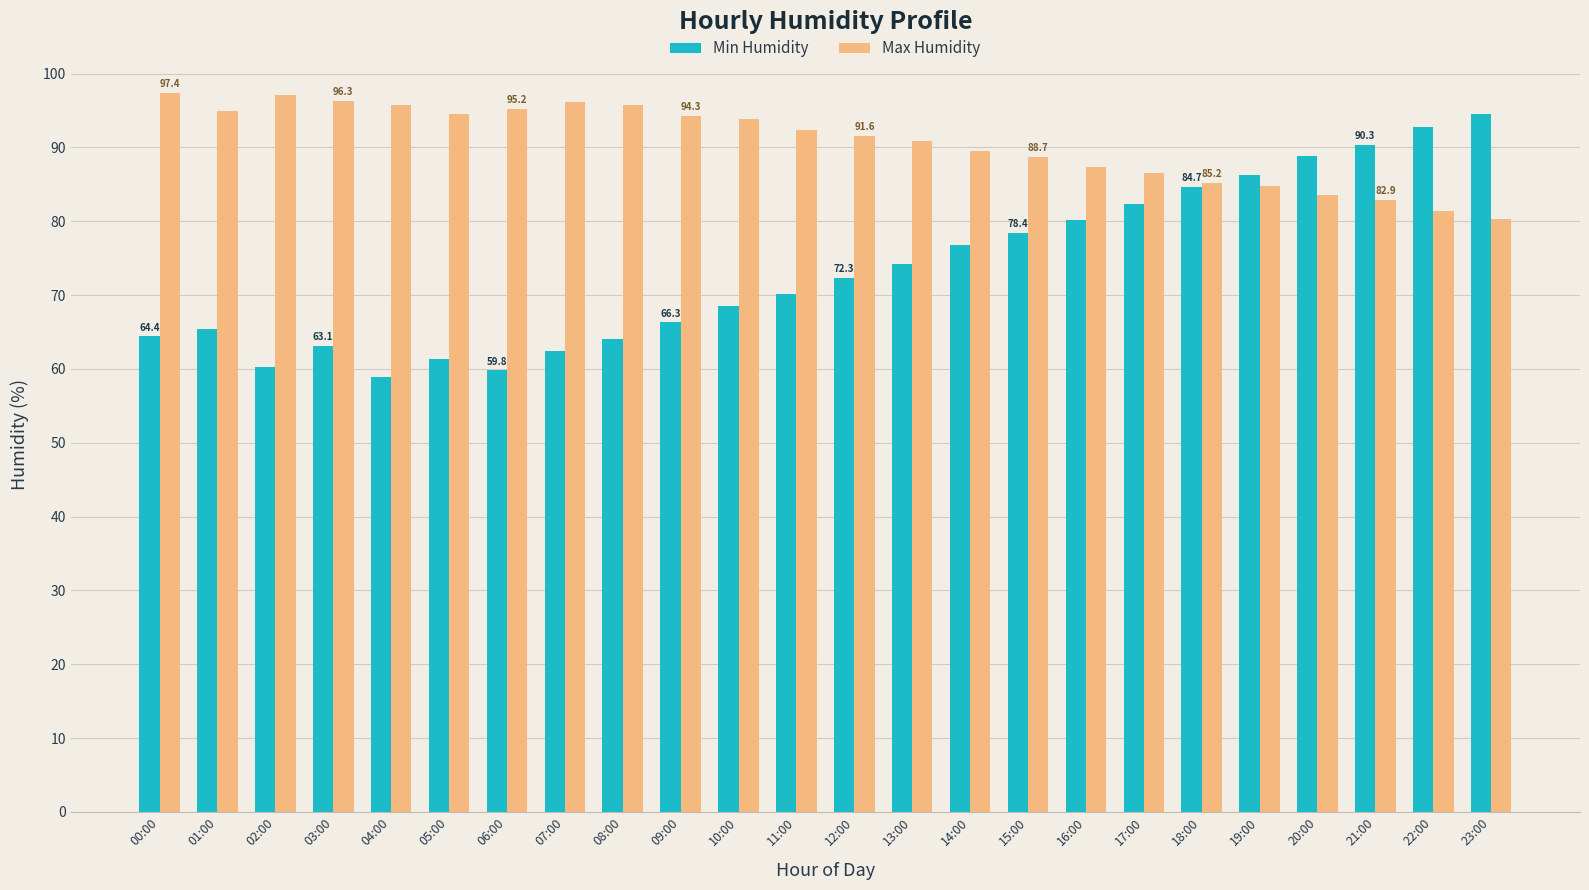

At 05:00, list the series in order from smallest to largest.

Min Humidity, Max Humidity